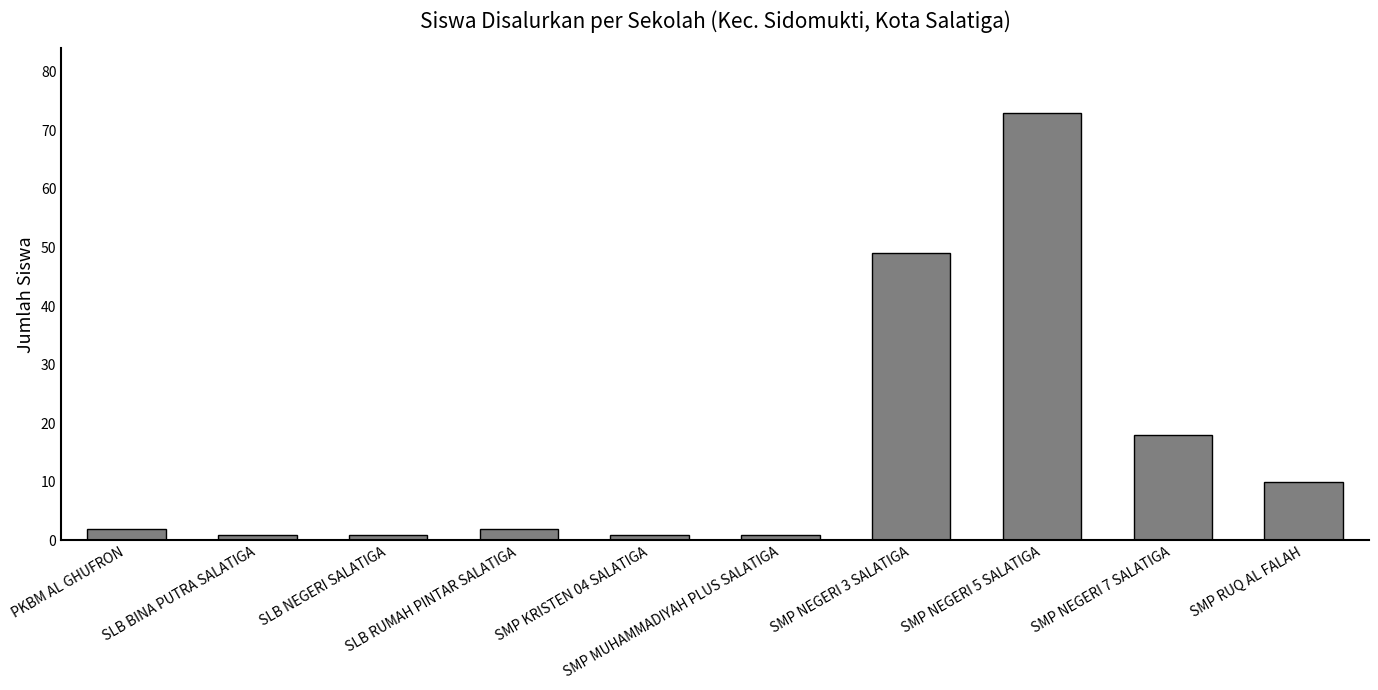

What is the difference between the maximum and second lowest values?

72